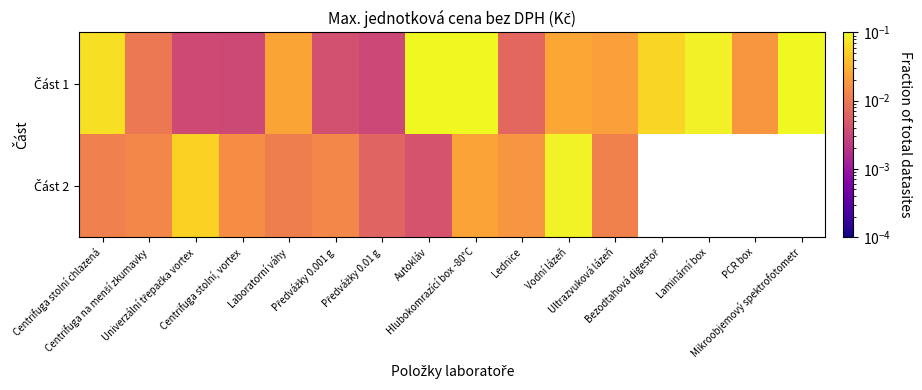

At Centrifuga stolní, vortex, list the series in order from smallest to largest.

Část 1, Část 2